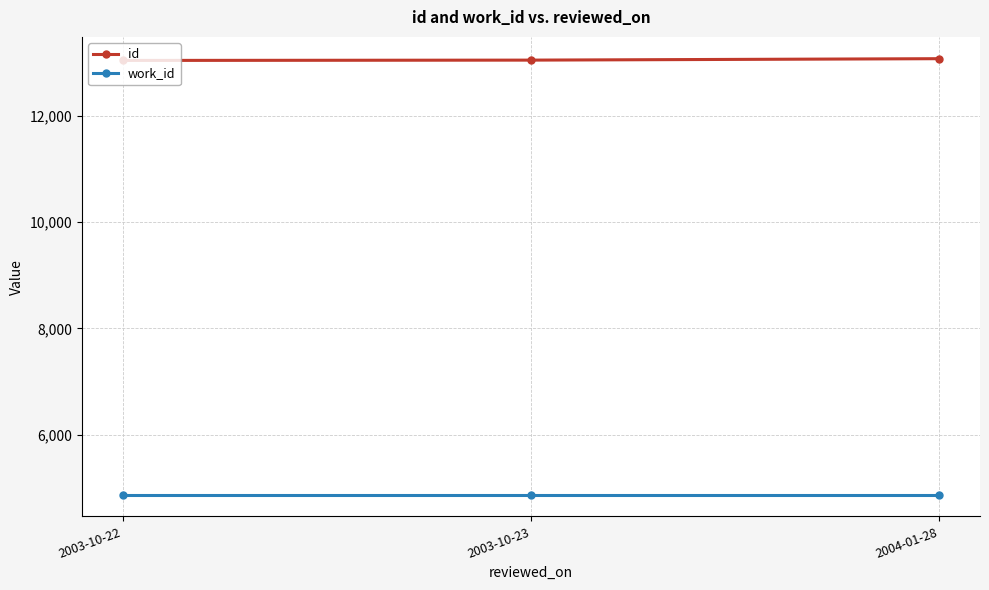

What is the label of the 1st point from the right?

2004-01-28